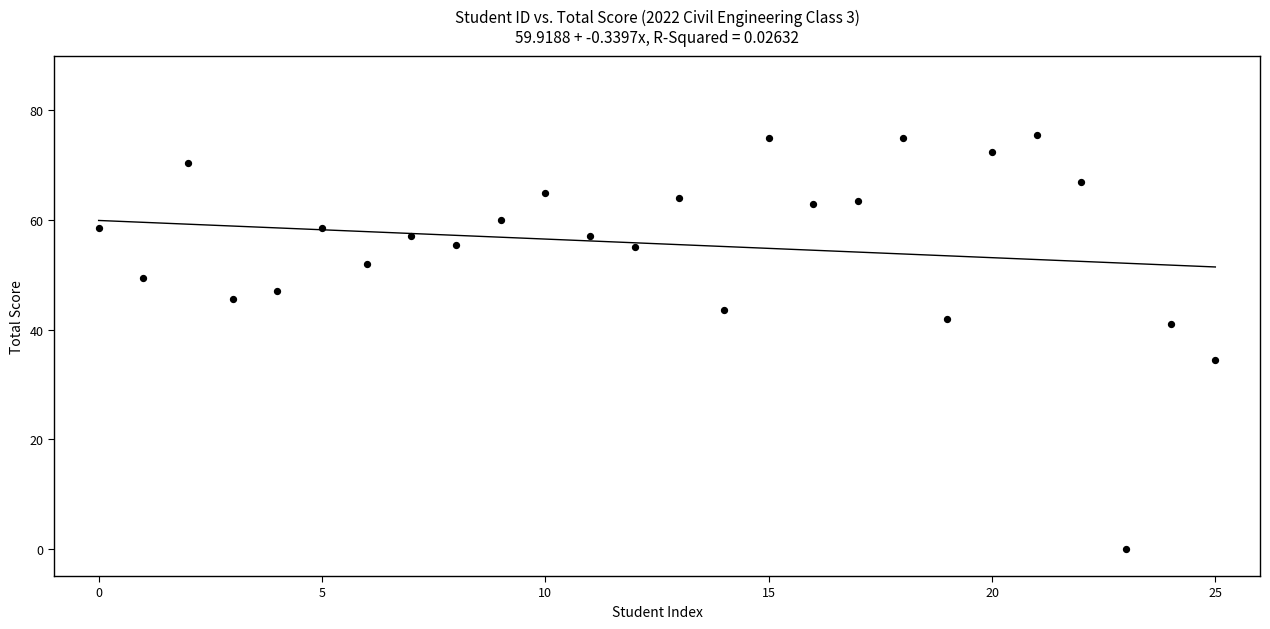

What Y value in the scatter plot is closest to 37?

34.5